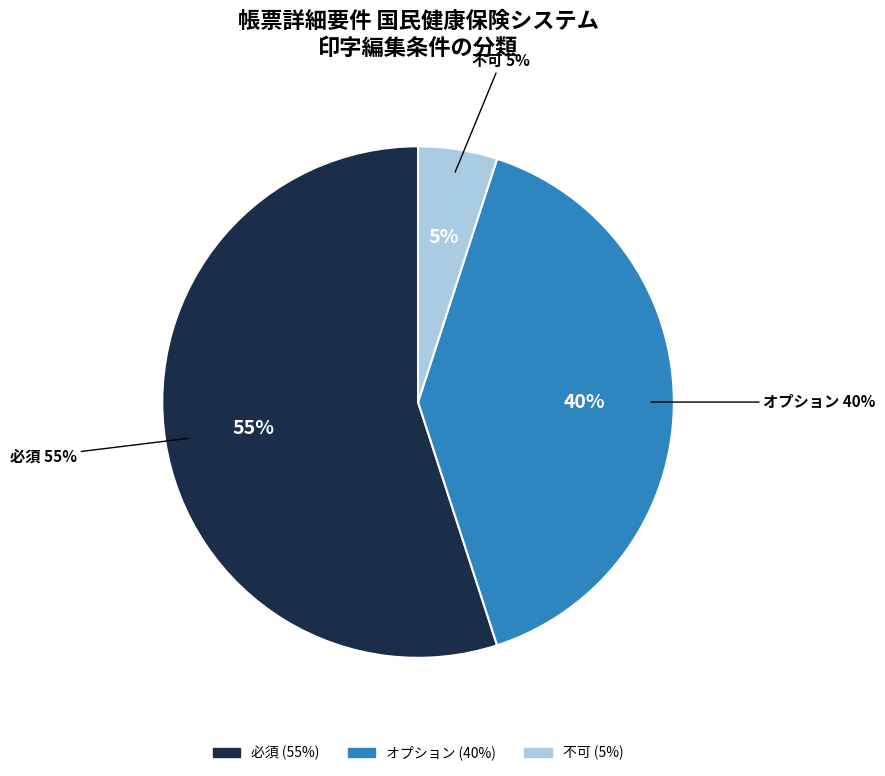

How many slices are in this pie chart?

3